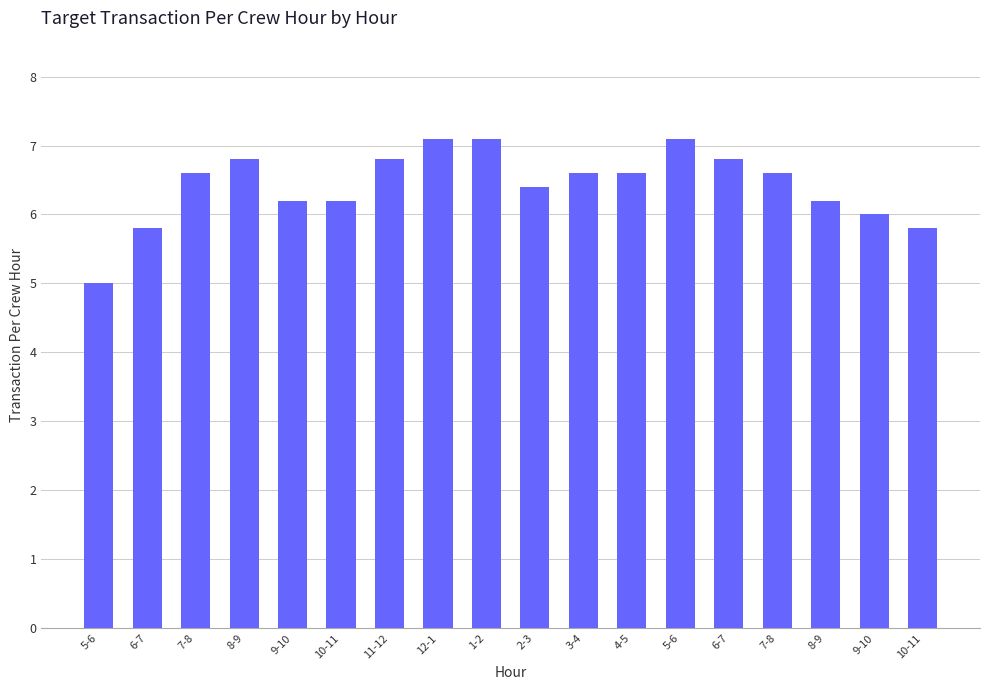

What is the value of the 8th bar from the left?

7.1